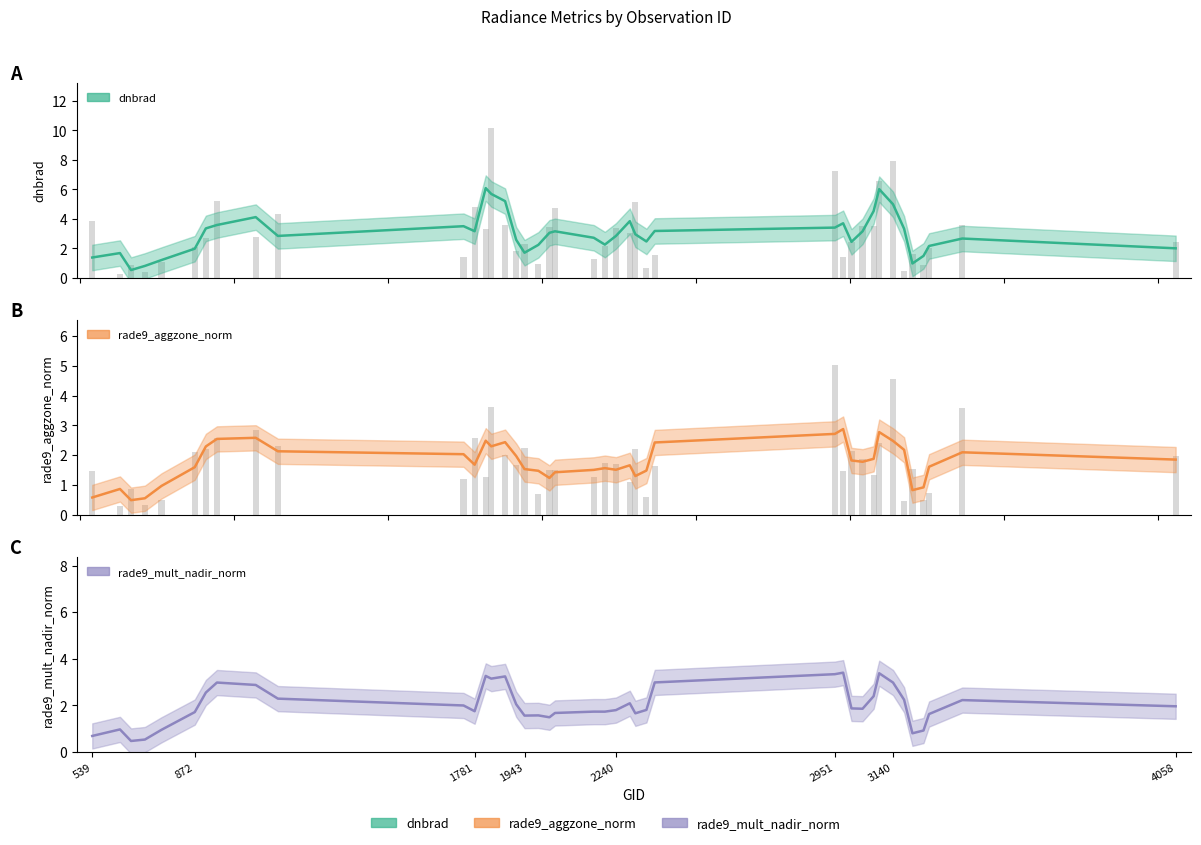

What is the sum of the dnbrad values at 2303 and 2240?

8.5